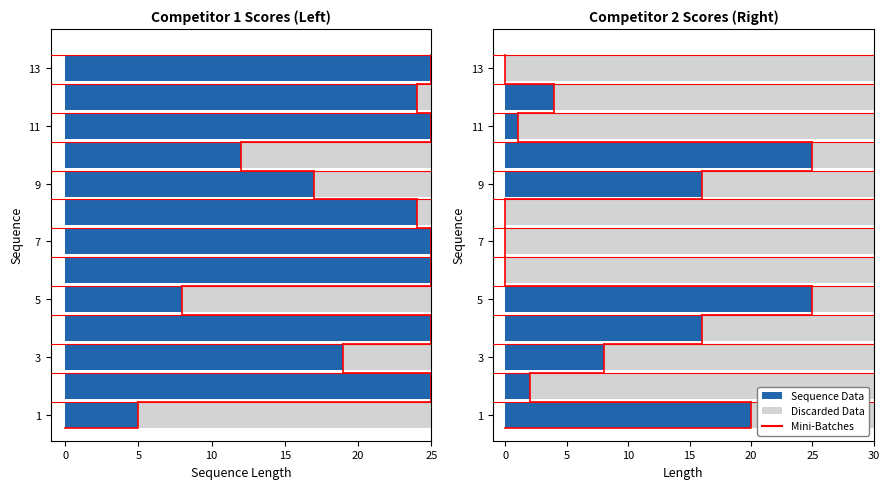

The value of Score 1 at 2 is 36. True or false?

False